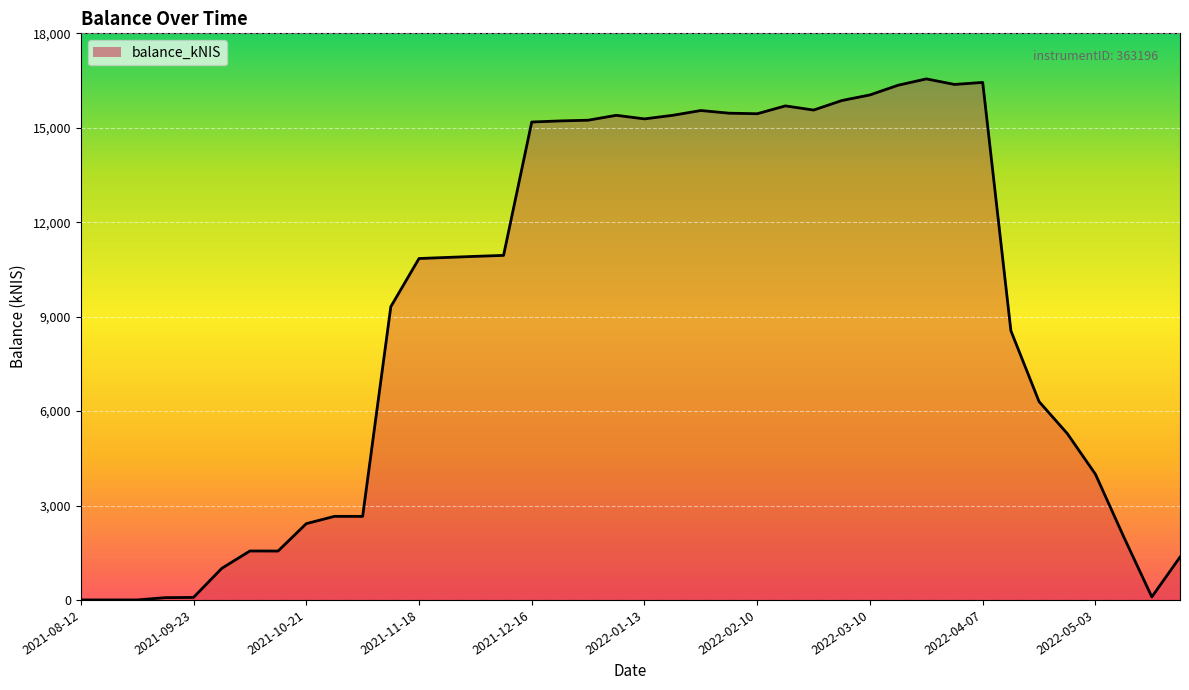

What is the greatest value displayed?

16552.9